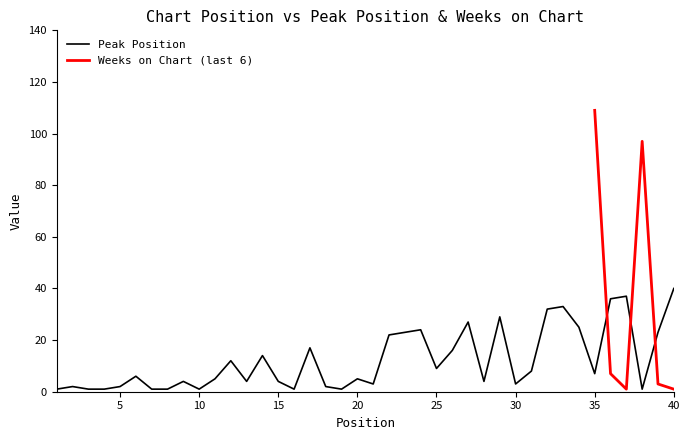

Which category has the highest value in the Peak Position series?

40